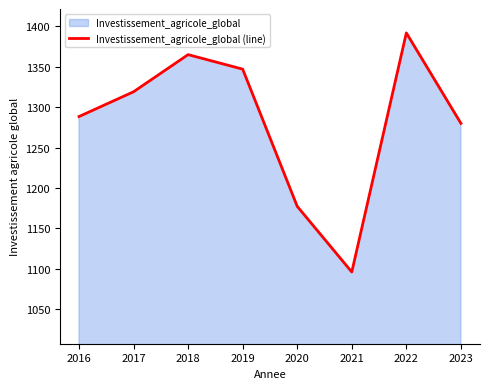

The value at 2018 is 2447.2. True or false?

False